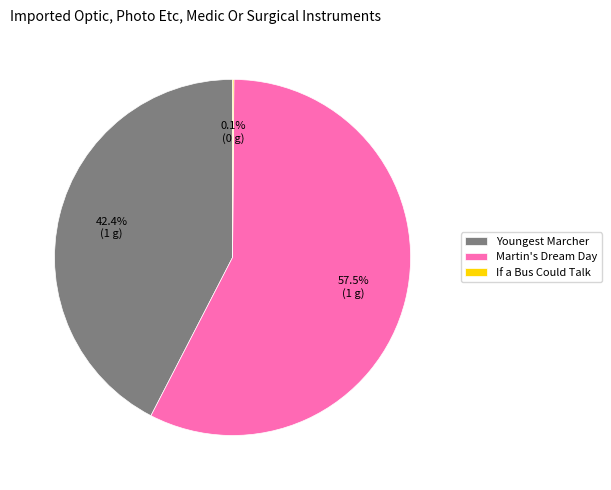

Is Martin's Dream Day the majority of the pie?

Yes